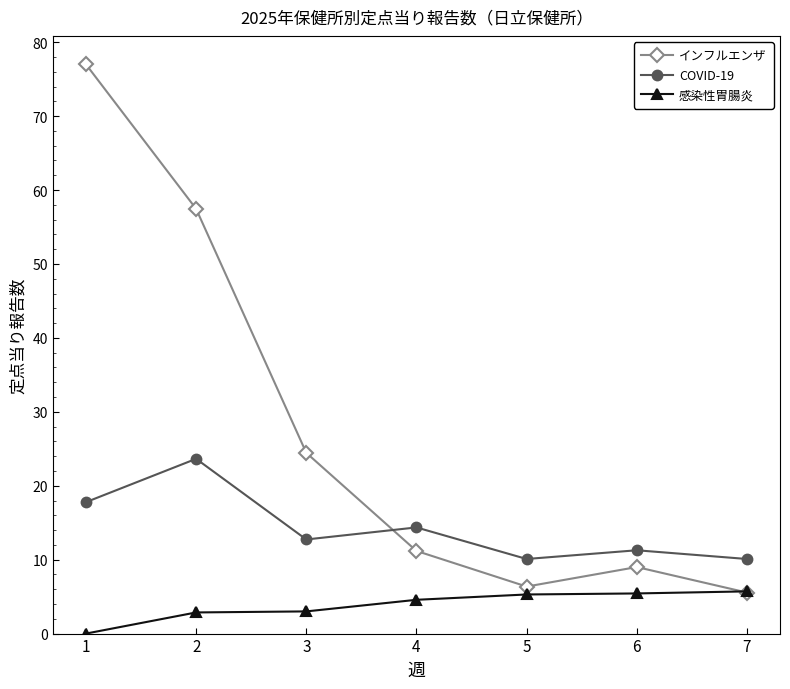

Is this an area chart (filled region under the line)?

No